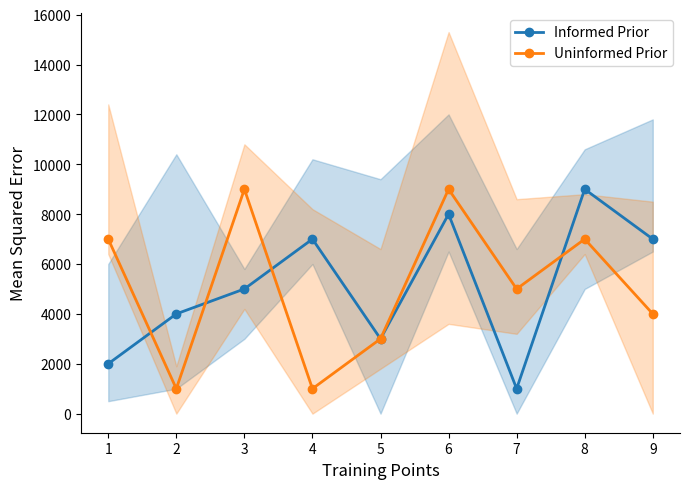

How many values in the Informed Prior series exceed 5000?

4